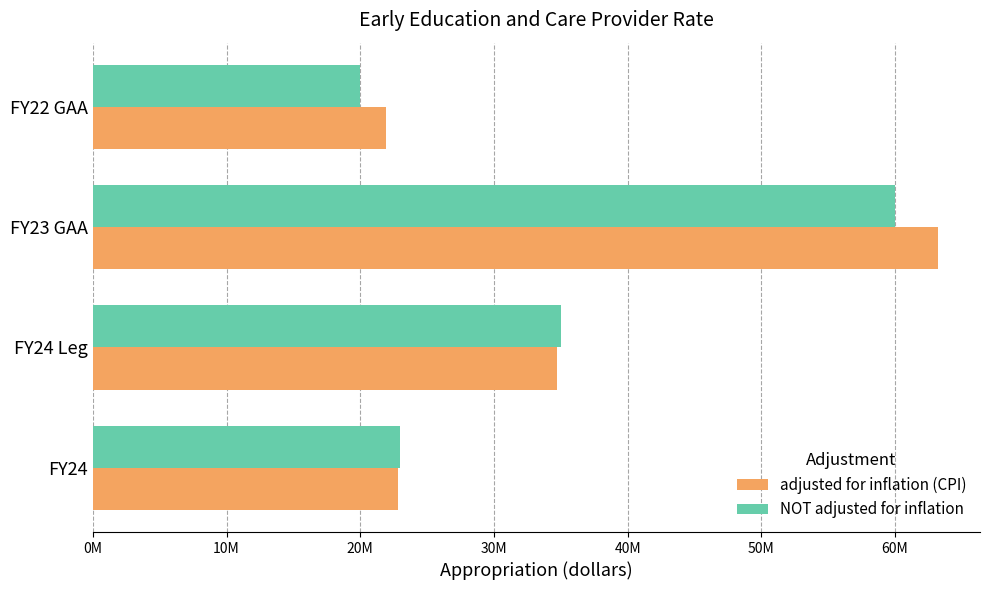

What is the greatest value displayed?

63191383